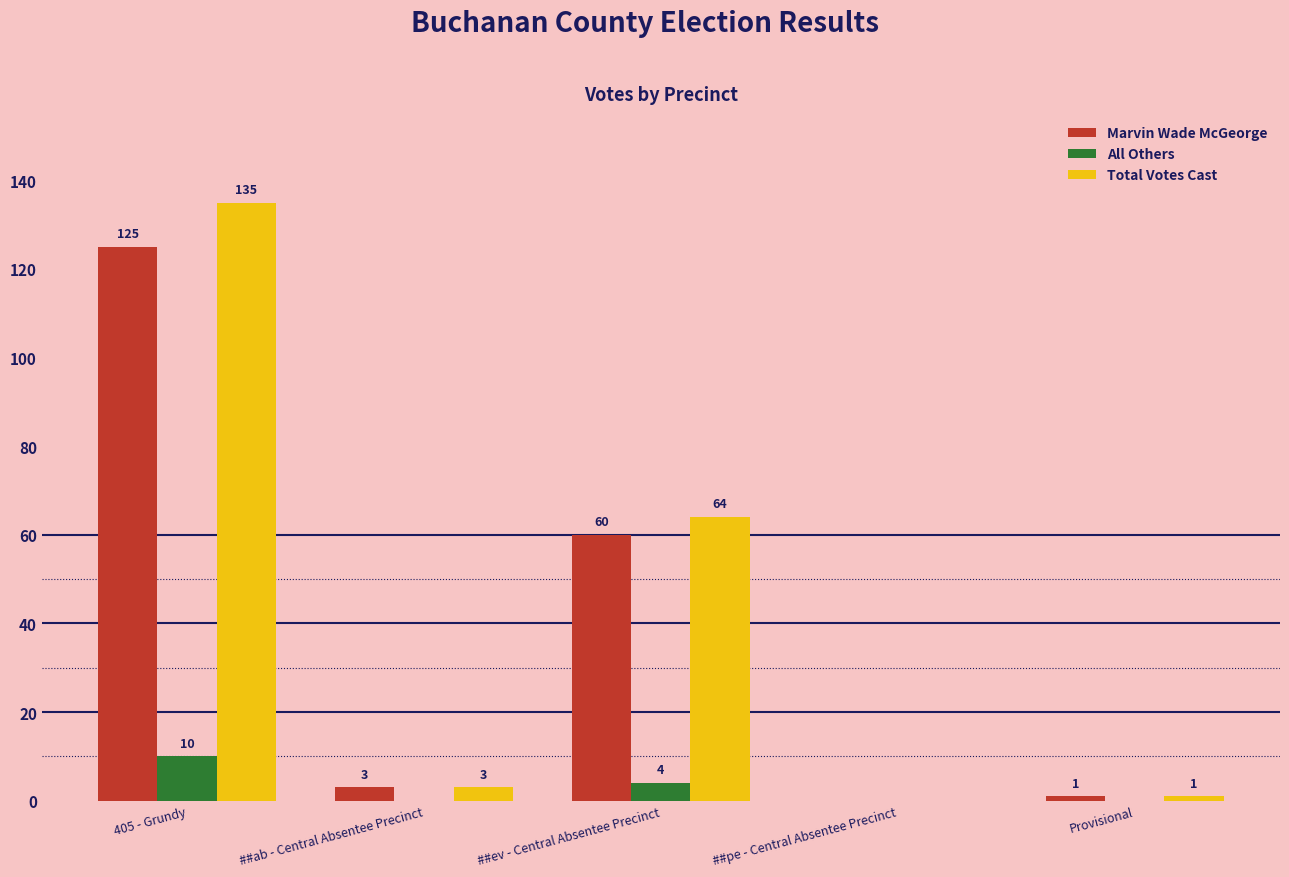

Reading left to right, what are all the values shown in this chart?

Marvin Wade McGeorge: 405 - Grundy=125	##ab - Central Absentee Precinct=3	##ev - Central Absentee Precinct=60	##pe - Central Absentee Precinct=0	Provisional=1
All Others: 405 - Grundy=10	##ab - Central Absentee Precinct=0	##ev - Central Absentee Precinct=4	##pe - Central Absentee Precinct=0	Provisional=0
Total Votes Cast: 405 - Grundy=135	##ab - Central Absentee Precinct=3	##ev - Central Absentee Precinct=64	##pe - Central Absentee Precinct=0	Provisional=1